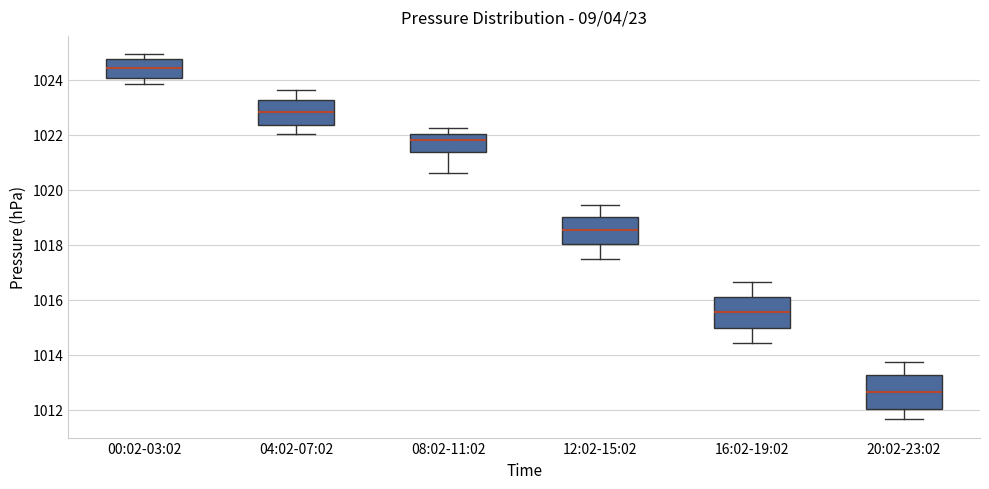

Reading left to right, transcribe this box plot: for each box, give where its median line is, the range the box spans, and where its two whiskers end, as read against the y-axis. The values are not printed on the chart, so give them approximately, as read against the axis.

00:02-03:02: median 1024.4, box 1024.0 to 1024.8, whiskers 1023.8 to 1025.0
04:02-07:02: median 1022.8, box 1022.4 to 1023.2, whiskers 1022.0 to 1023.6
08:02-11:02: median 1021.8, box 1021.4 to 1022.0, whiskers 1020.6 to 1022.2
12:02-15:02: median 1018.6, box 1018.0 to 1019.0, whiskers 1017.4 to 1019.4
16:02-19:02: median 1015.6, box 1015.0 to 1016.2, whiskers 1014.4 to 1016.6
20:02-23:02: median 1012.6, box 1012.0 to 1013.2, whiskers 1011.6 to 1013.8